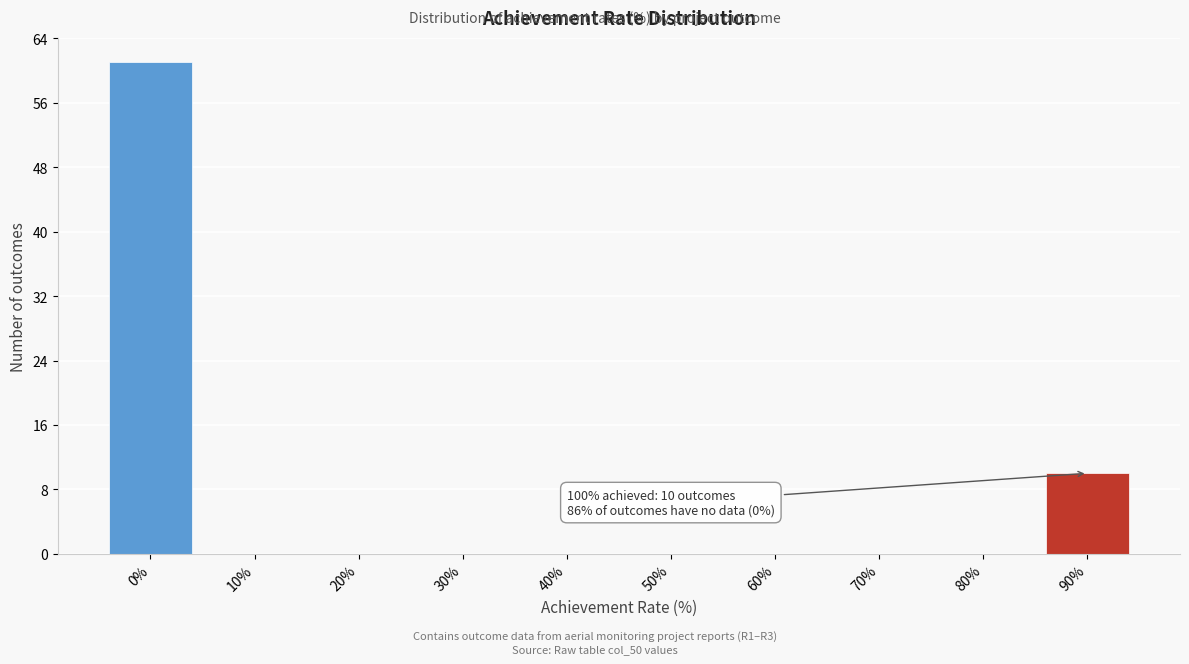

Reading right to left, extract all data points from this chart.

90%=10	80%=0	70%=0	60%=0	50%=0	40%=0	30%=0	20%=0	10%=0	0%=61